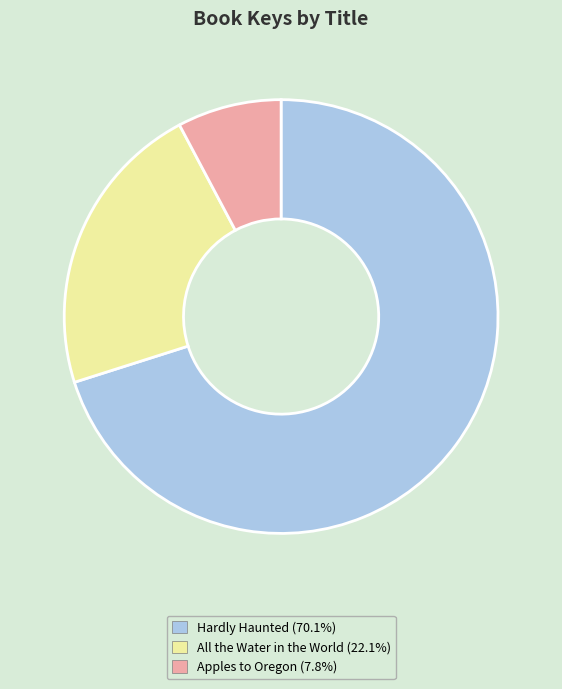

True or false: Apples to Oregon accounts for 18% of the total.

False